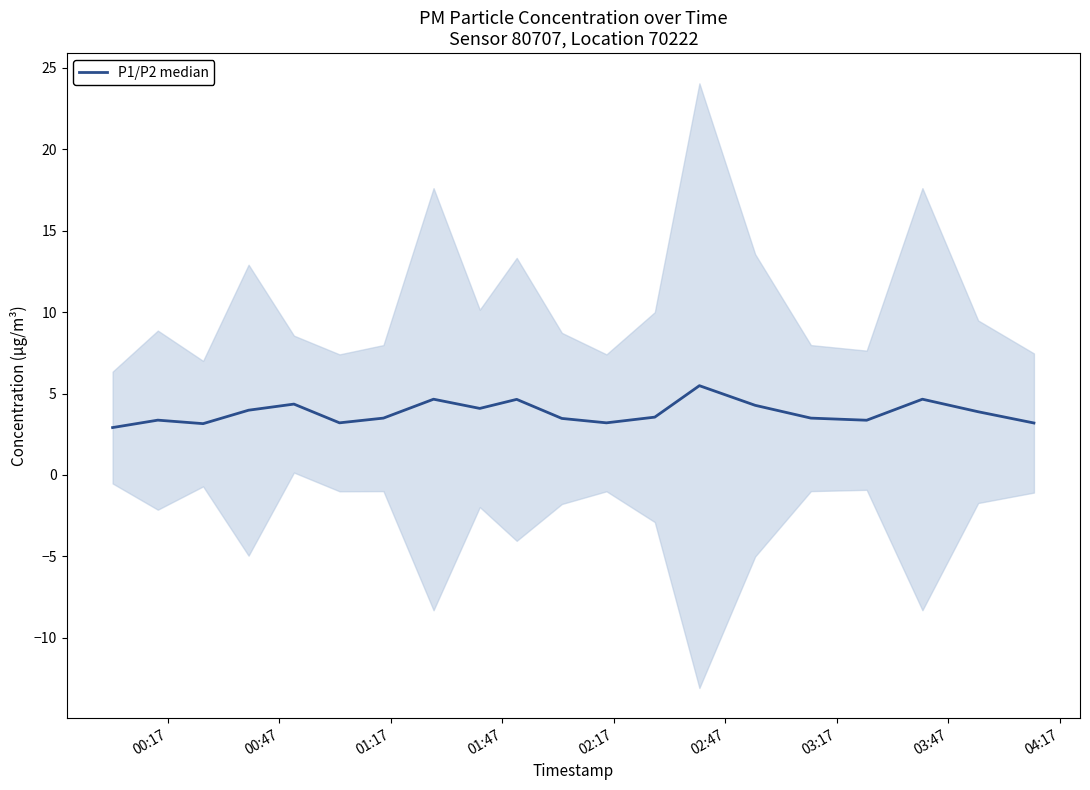

What is the difference between the maximum and minimum values?

2.6